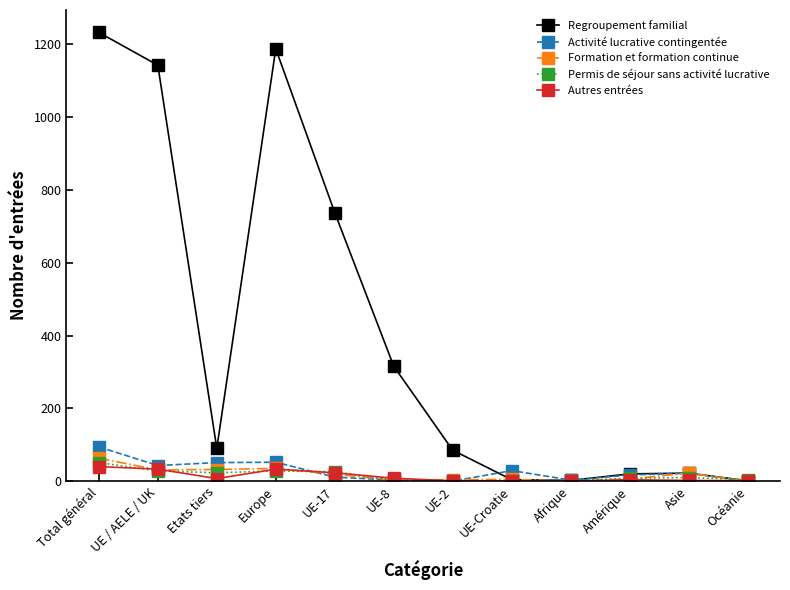

How many lines are shown in the chart?

5